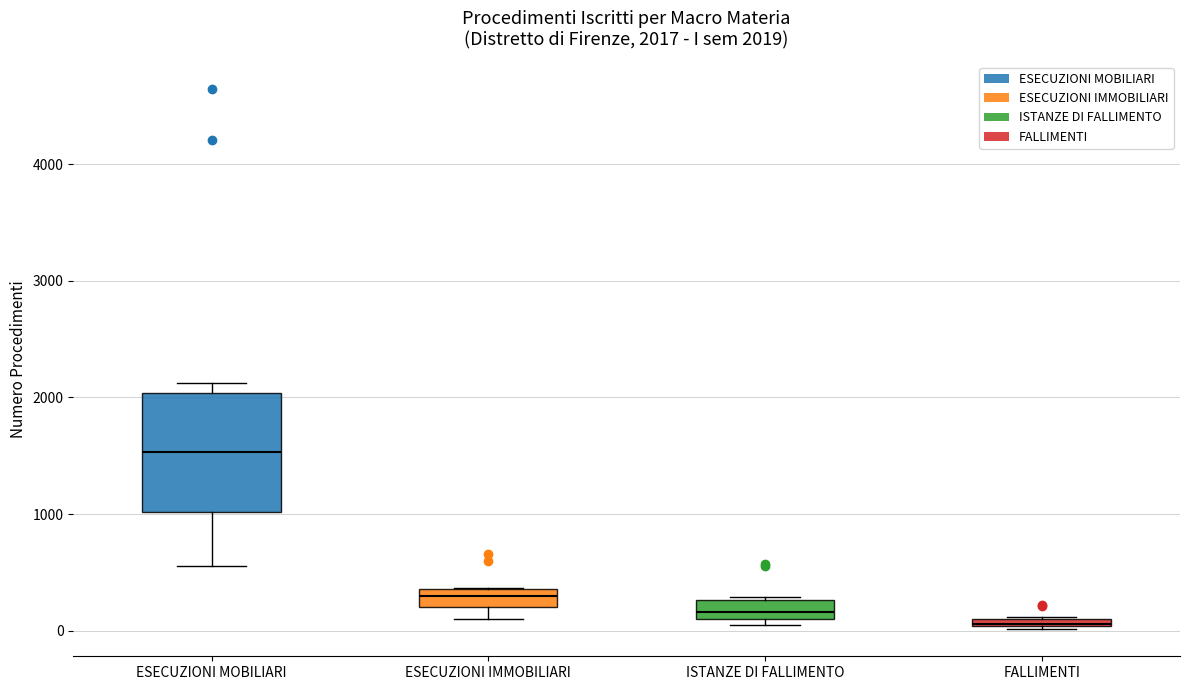

Which box is the tallest, from its lower edge to its upper edge?

ESECUZIONI MOBILIARI